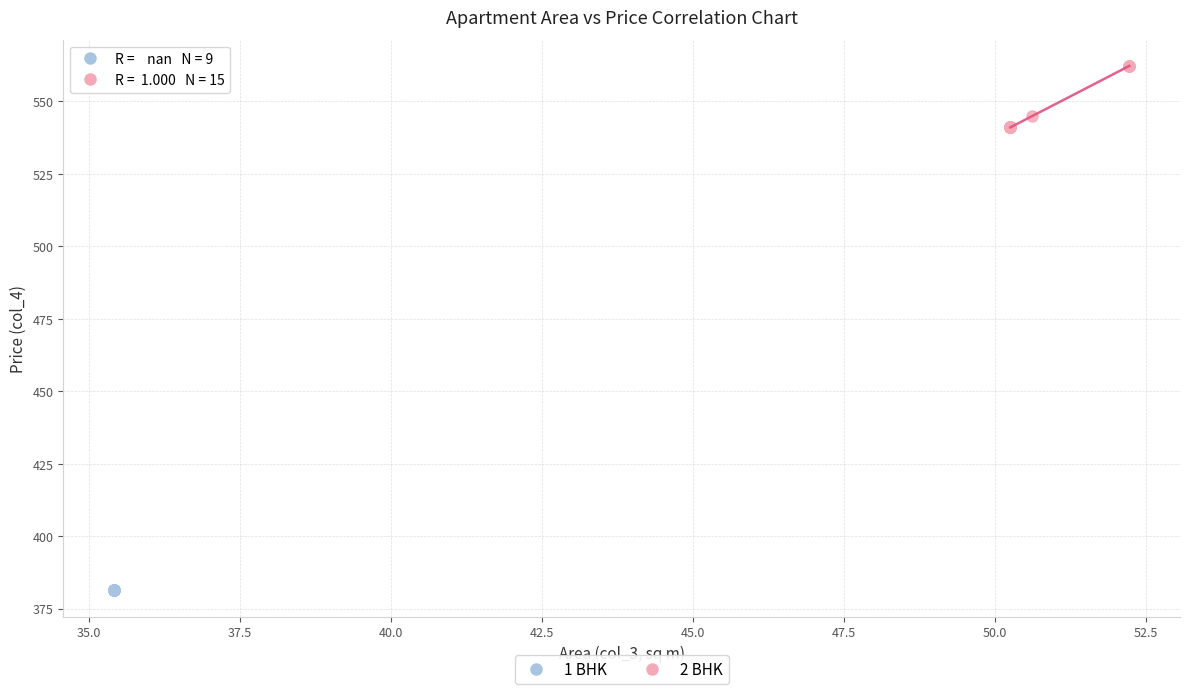

Which series contains the lowest Y value?

1 BHK